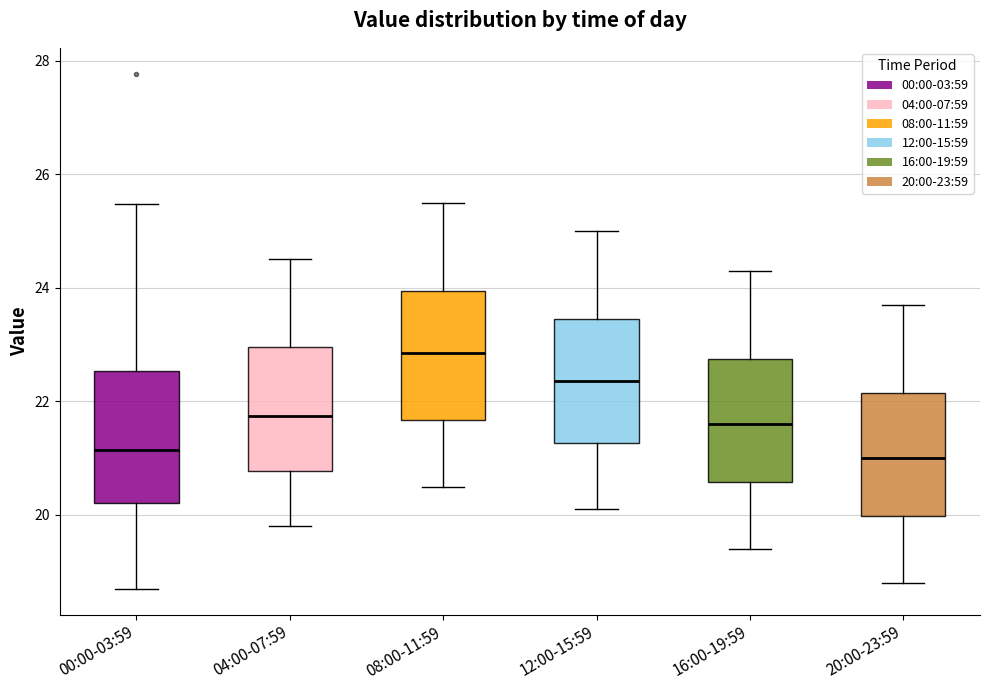

Reading left to right, transcribe this box plot: for each box, give where its median line is, the range the box spans, and where its two whiskers end, as read against the y-axis. The values are not printed on the chart, so give them approximately, as read against the axis.

00:00-03:59: median 21.2, box 20.2 to 22.6, whiskers 18.8 to 25.4
04:00-07:59: median 21.8, box 20.8 to 23.0, whiskers 19.8 to 24.6
08:00-11:59: median 22.8, box 21.6 to 24.0, whiskers 20.6 to 25.6
12:00-15:59: median 22.4, box 21.2 to 23.4, whiskers 20.2 to 25.0
16:00-19:59: median 21.6, box 20.6 to 22.8, whiskers 19.4 to 24.4
20:00-23:59: median 21.0, box 20.0 to 22.2, whiskers 18.8 to 23.8